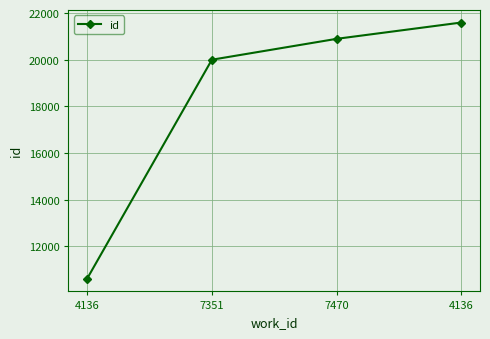

True or false: there are more than 0 points higher than both neighbors.

False